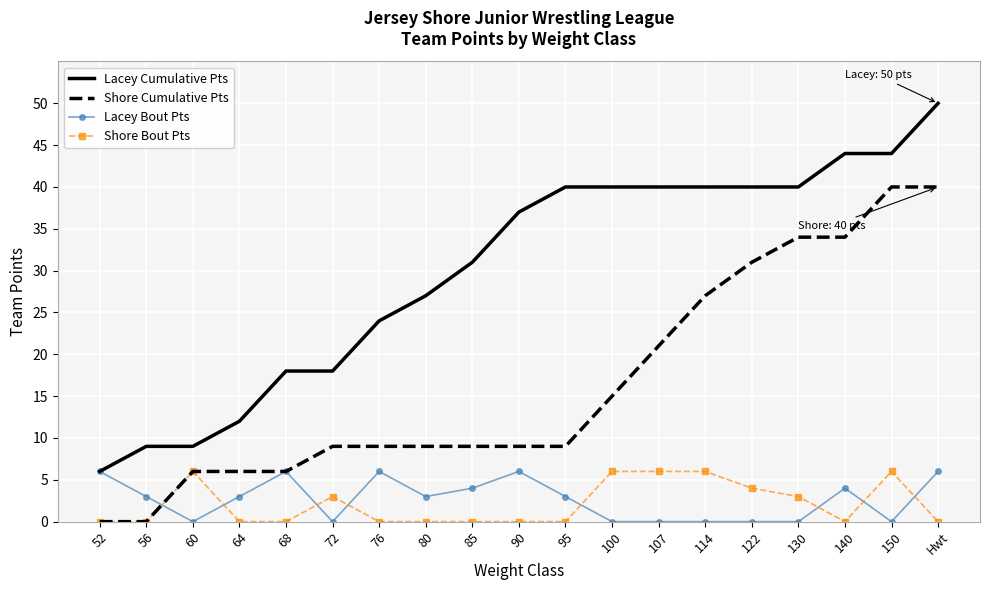

True or false: Shore Cumulative Pts and Lacey Bout Pts intersect in this chart.

True